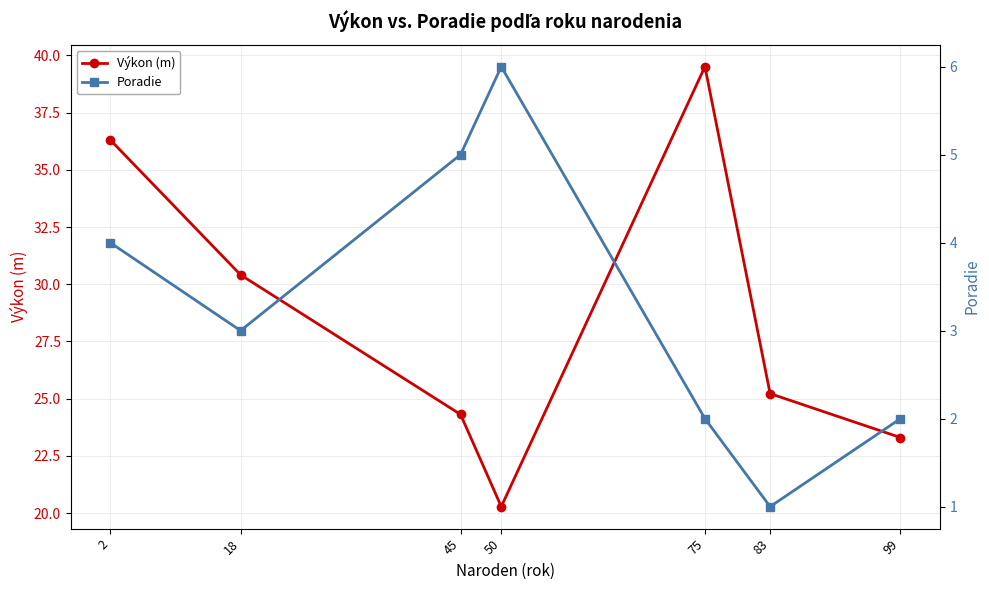

Is this an area chart (filled region under the line)?

No